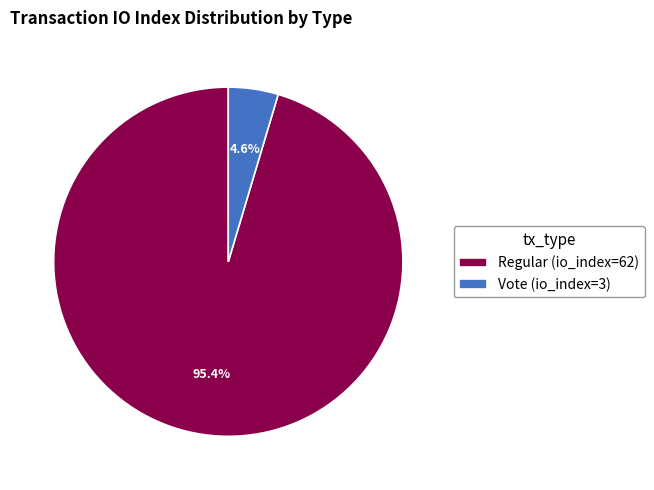

True or false: Vote (io_index=3) accounts for 19% of the total.

False